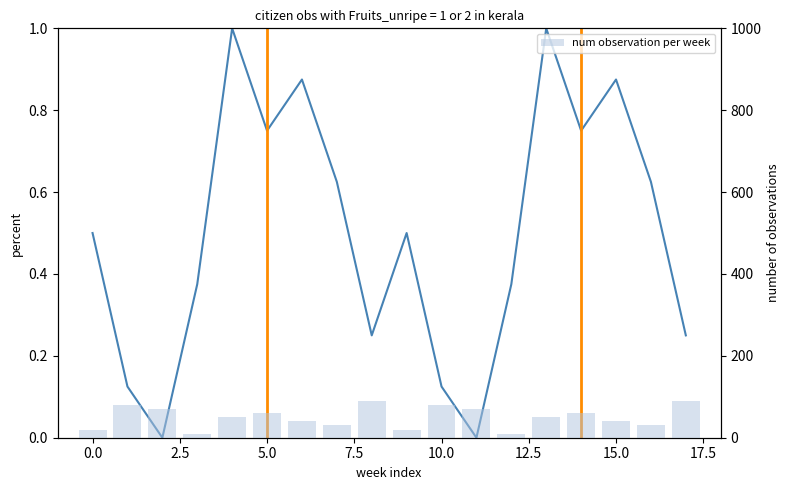

The value of num observation per week at 14 is 60.0. True or false?

True